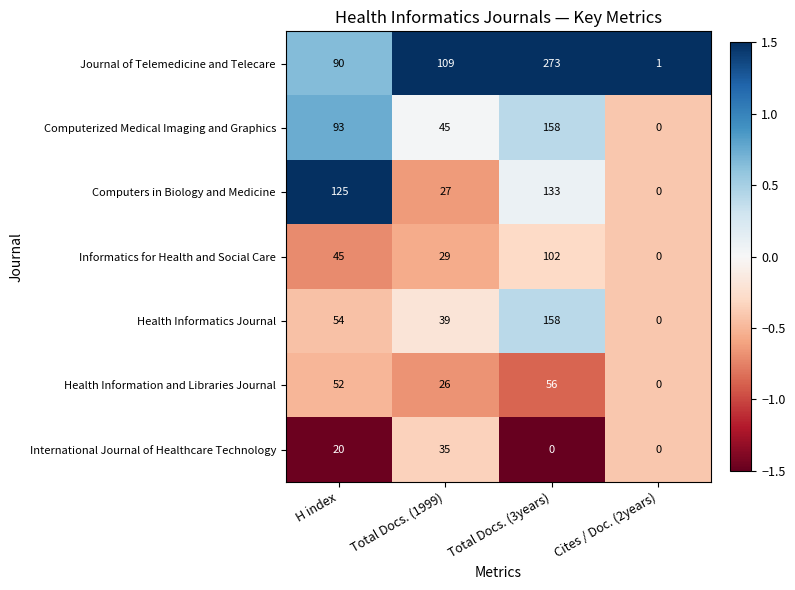

What is the maximum value shown in the chart?

273